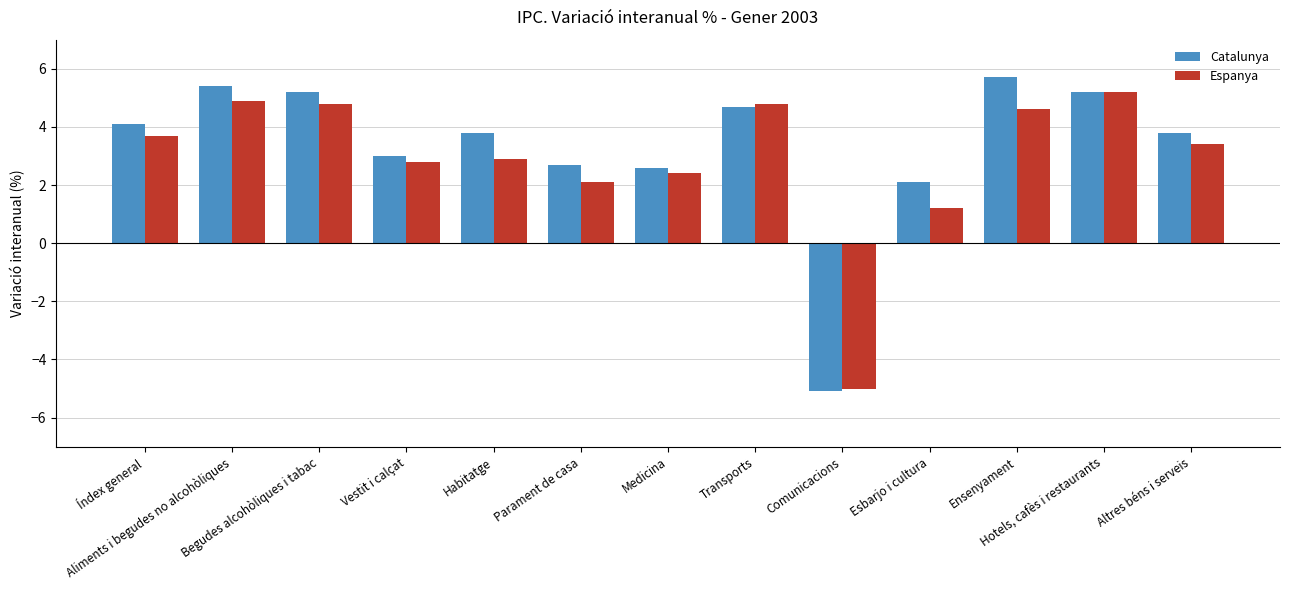

Where is Espanya nearest to the value 0?

Esbarjo i cultura